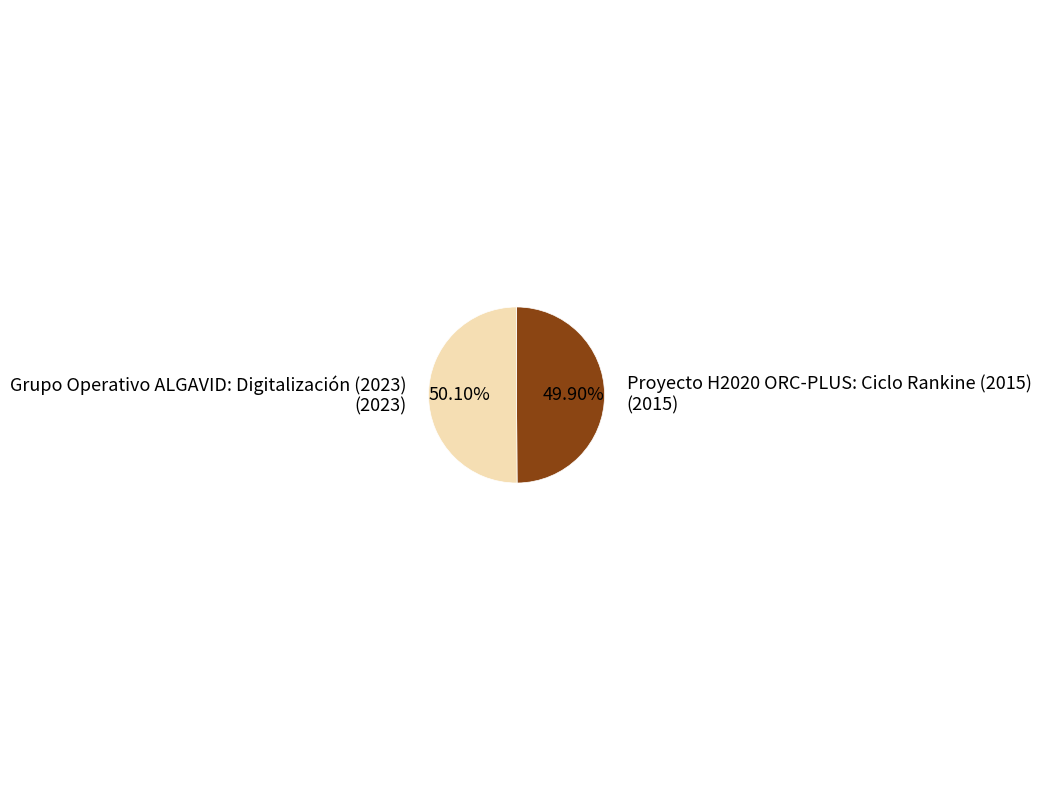

To the nearest percent, what is the combined percentage of Proyecto H2020 ORC-PLUS: Ciclo Rankine (2015) and Grupo Operativo ALGAVID: Digitalización (2023)?

100%